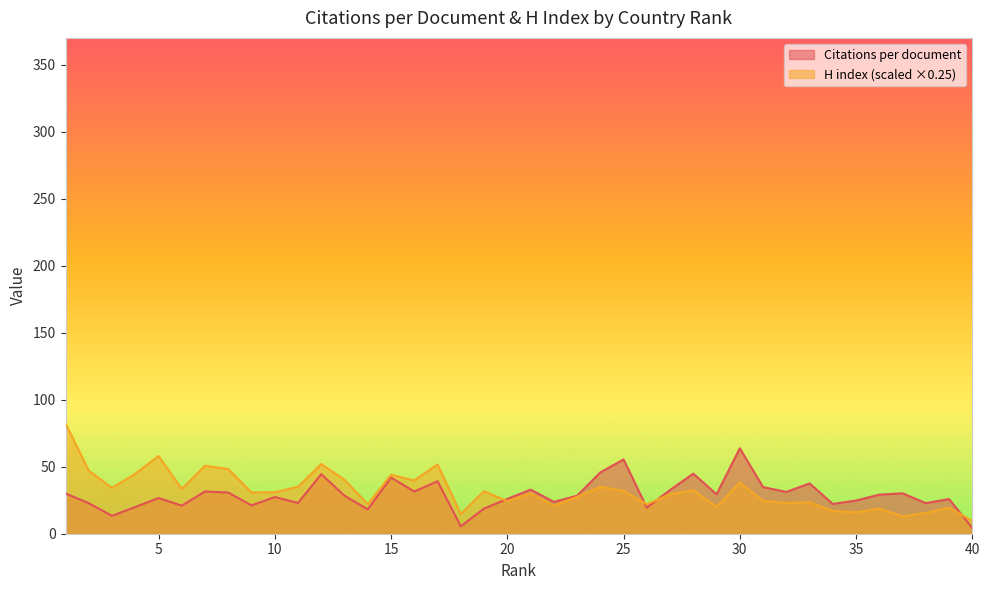

How many lines are shown in the chart?

2